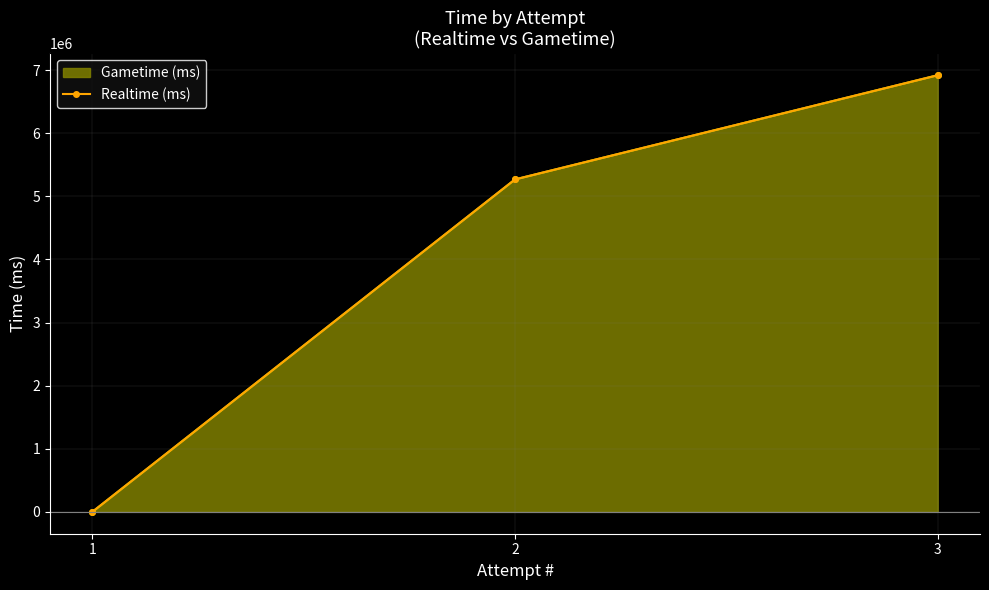

The value at 2 is 5268278. True or false?

True